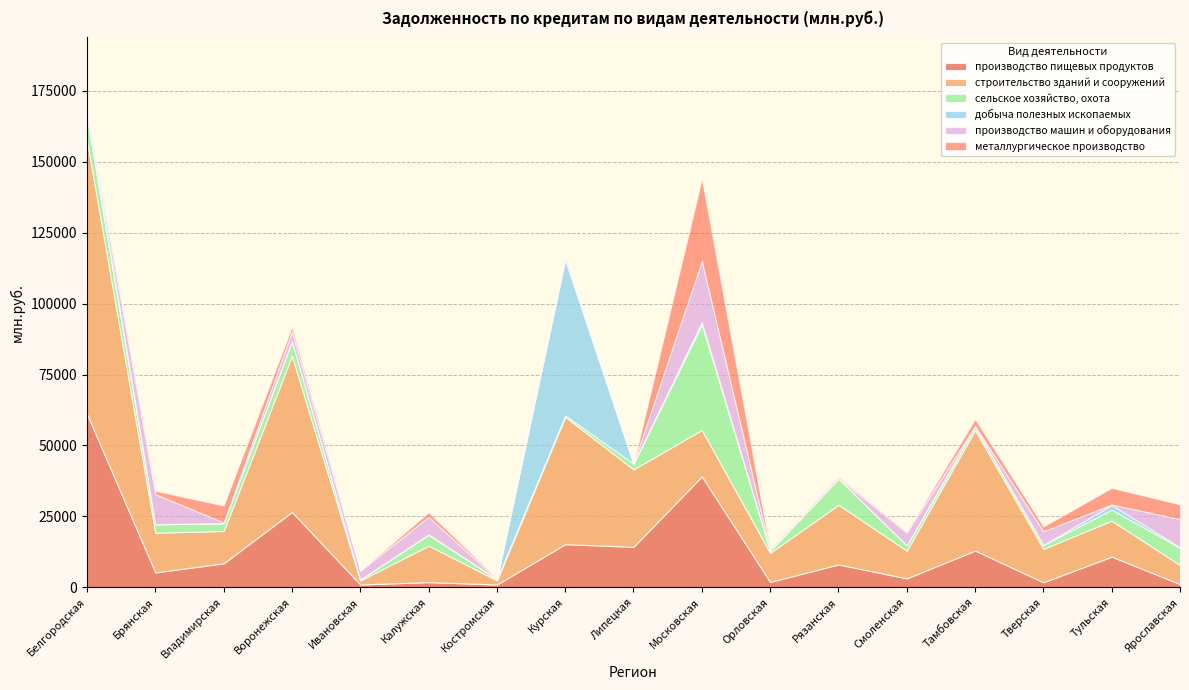

What position from the left is Рязанская?

12